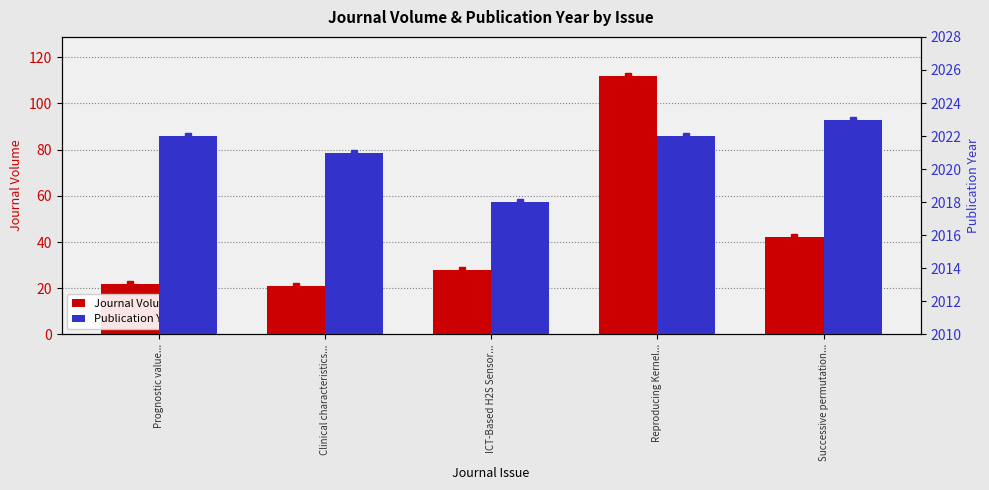

List the labels in order of Journal Volume value, smallest first.

Clinical characteristics..., Prognostic value..., ICT-Based H2S Sensor..., Successive permutation..., Reproducing Kernel...